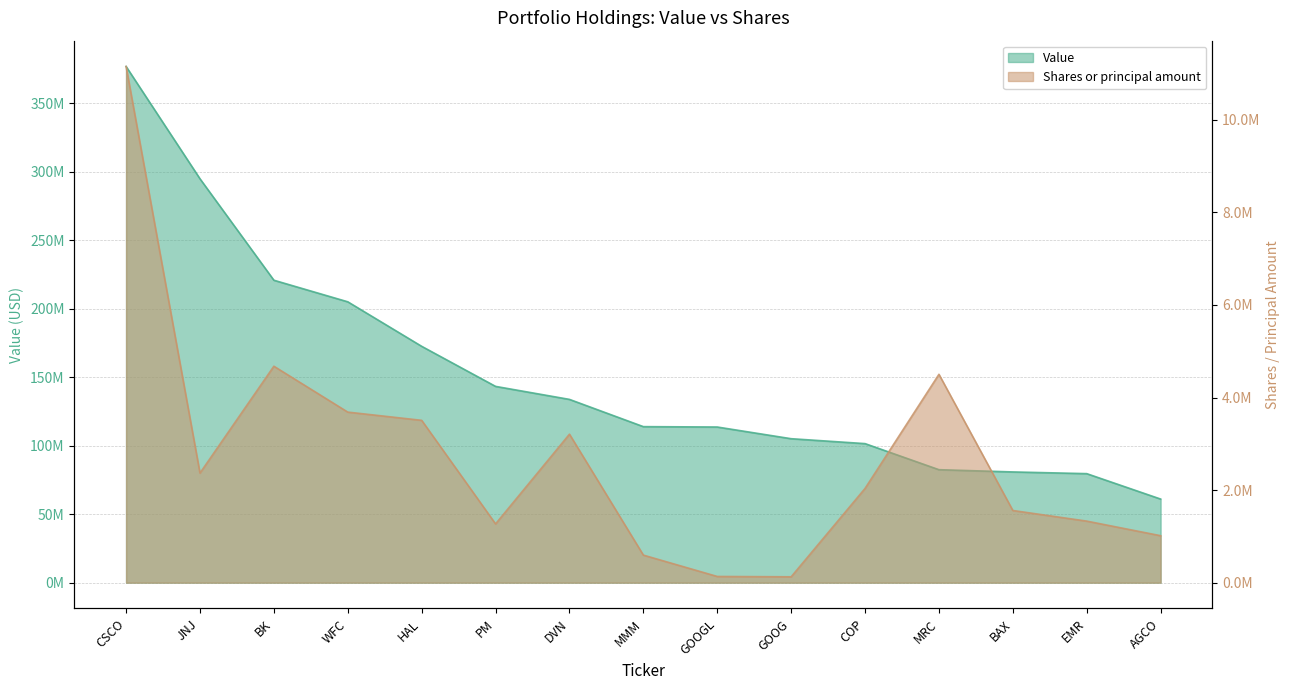

What is the value of the Shares or principal amount point at the 10th from the left?

126745